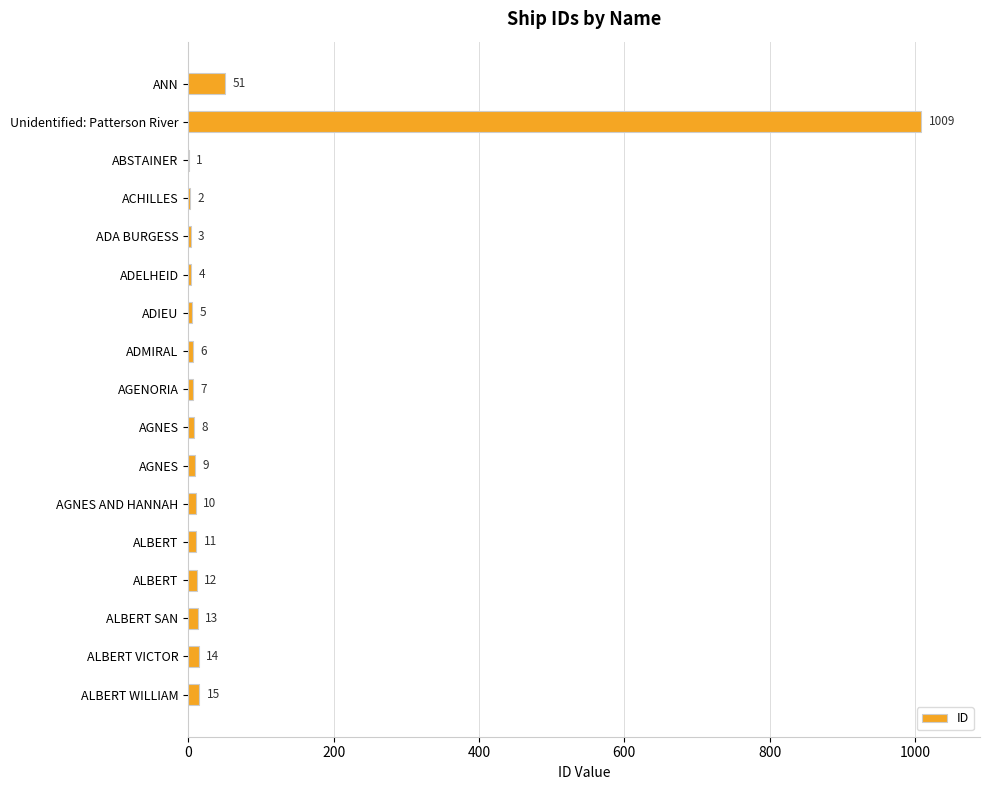

How many categories are shown in the chart?

17